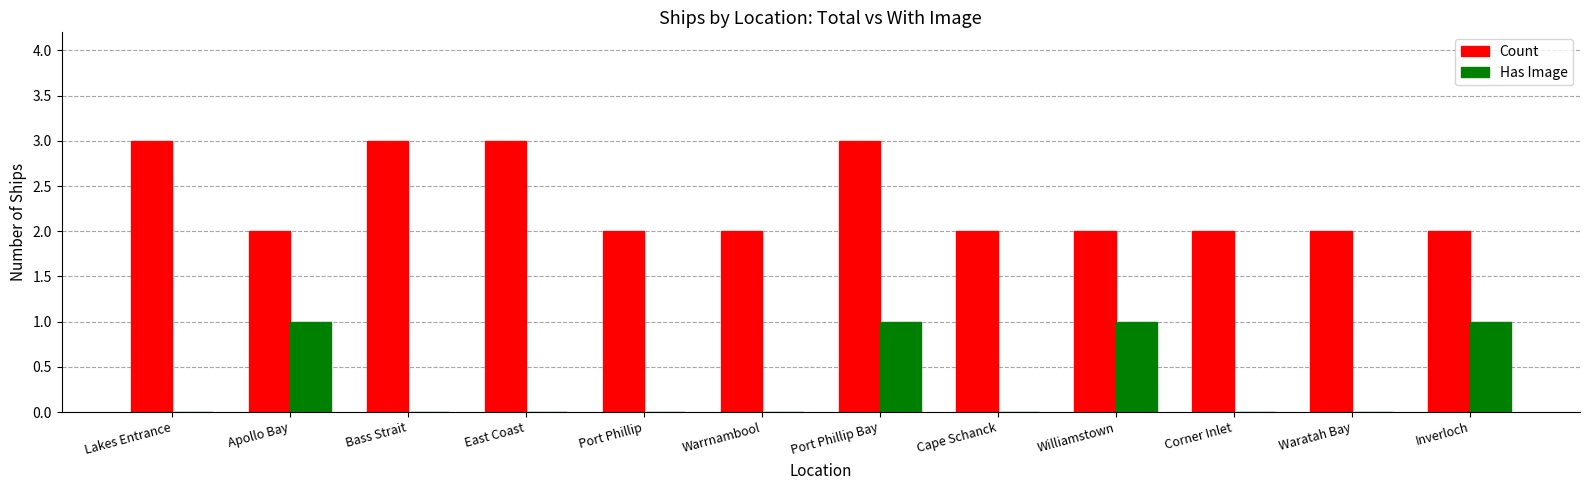

What is the highest value of the Count series?

3